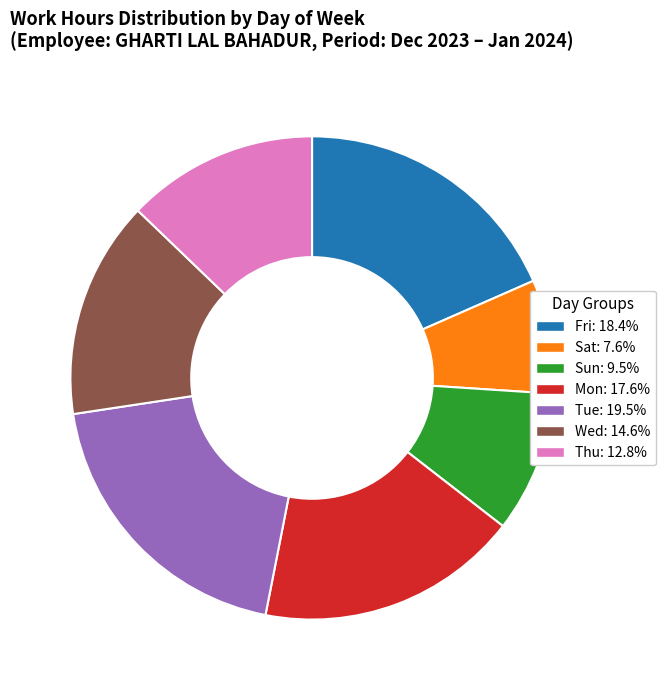

How many segments does this pie chart have?

7